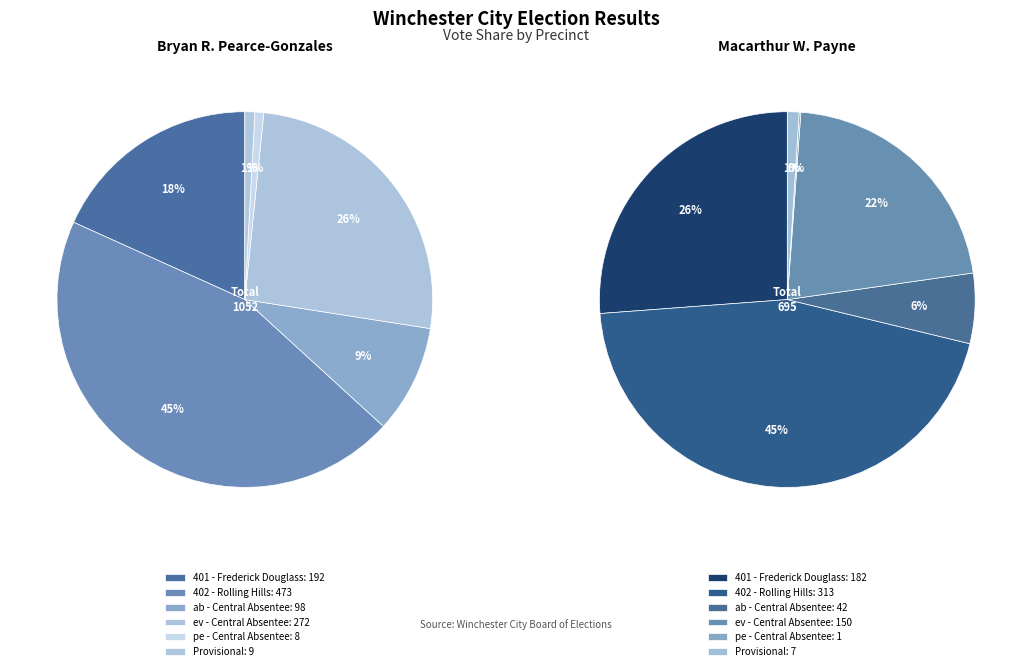

Which series has the largest range (max minus min)?

Bryan Russell Pearce-Gonzales